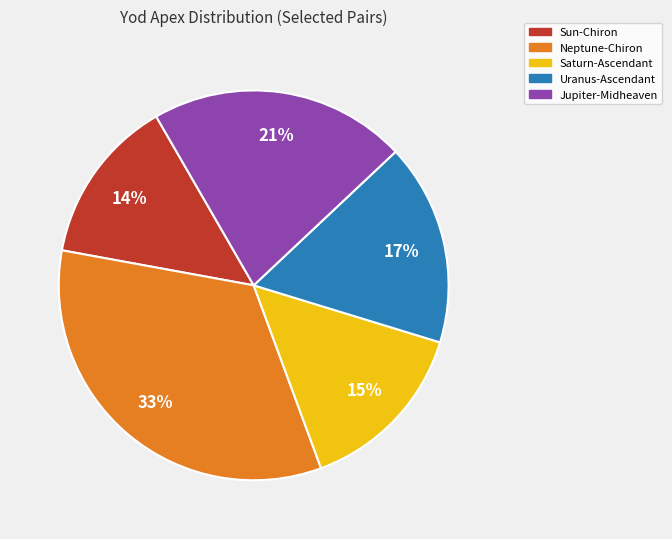

To the nearest percent, what is the combined percentage of Jupiter-Midheaven and Saturn-Ascendant?

36%